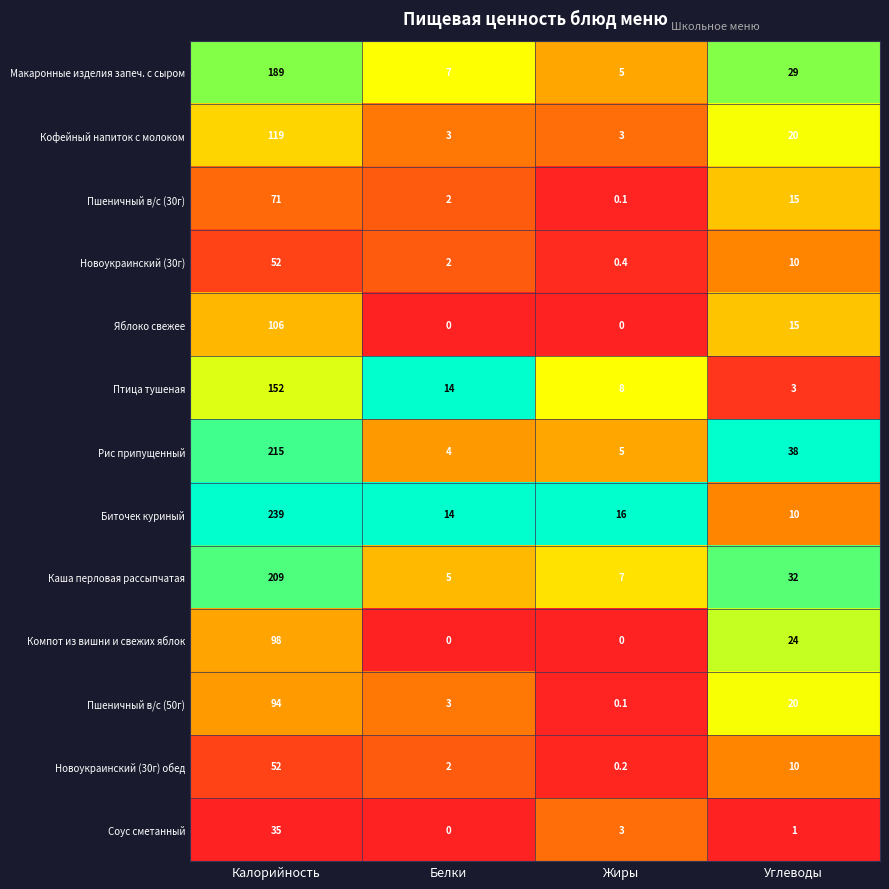

What is the average value of the Новоукраинский (30г) series?

16.1